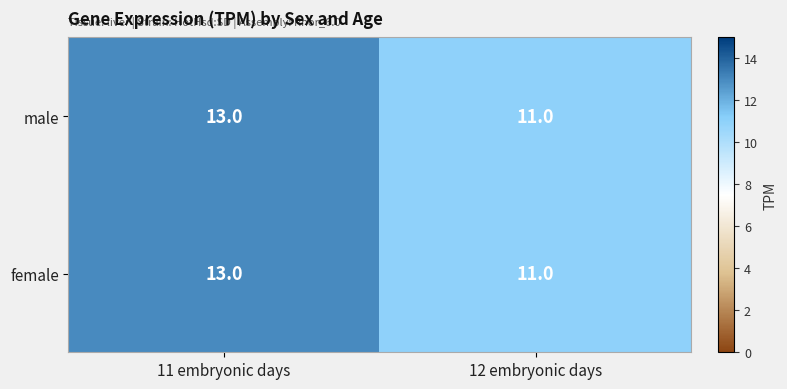

List the labels in order of female value, largest first.

11 embryonic days, 12 embryonic days